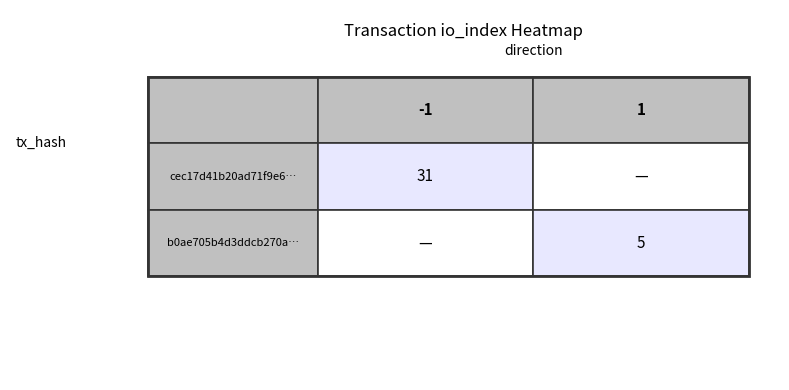

Which series has the largest total across all categories?

cec17d41b20ad71f9e658e0eb925da9aef7cdf6